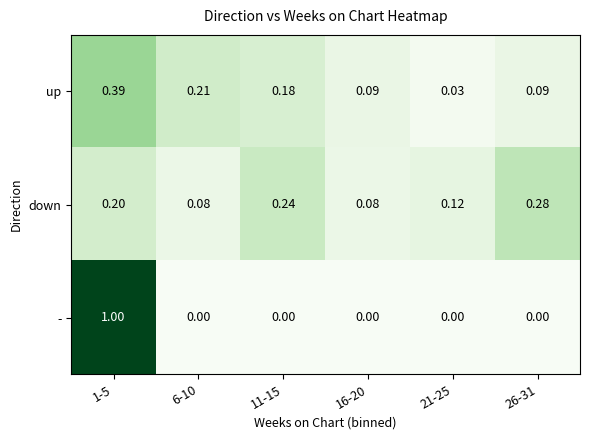

Which series has the widest spread of values?

-